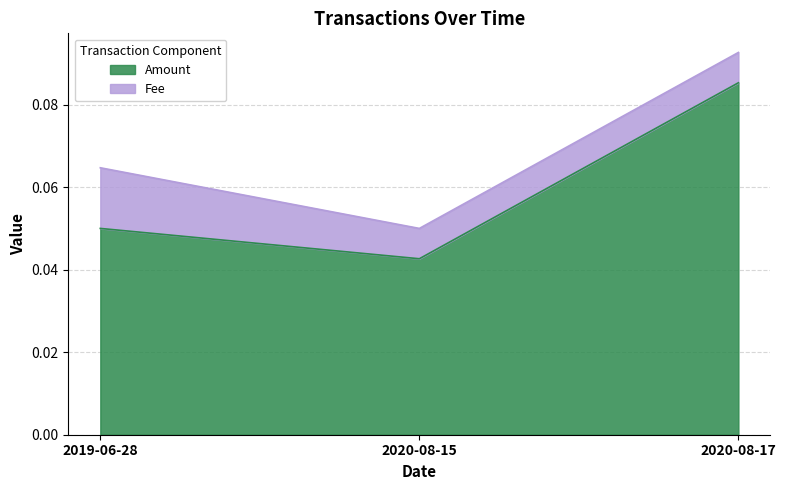

True or false: the data shows 0.0 at 2020-08-15.

True